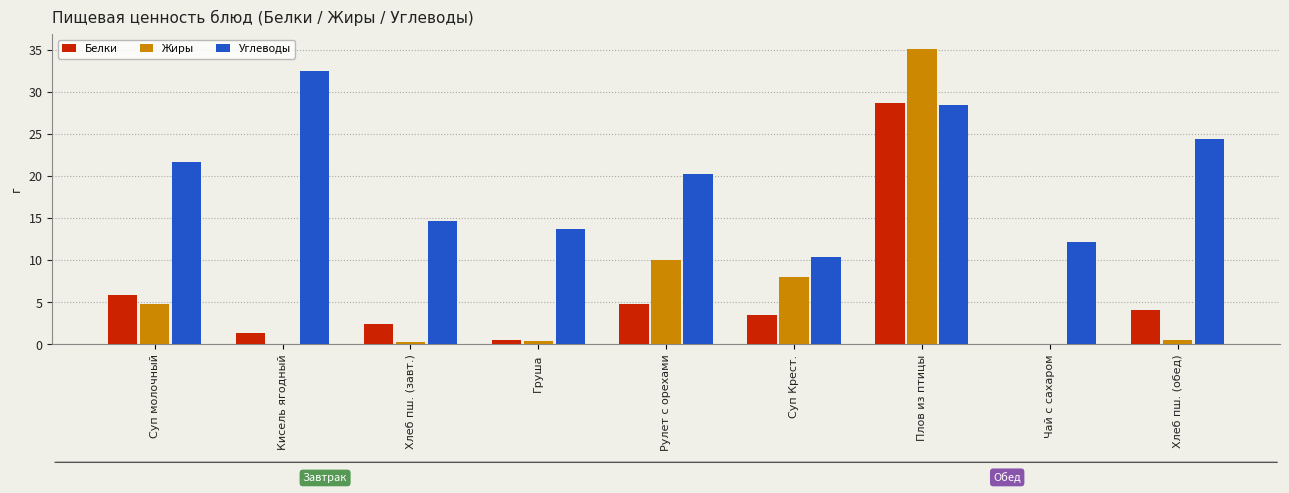

What is the average value of the Белки series?

5.7